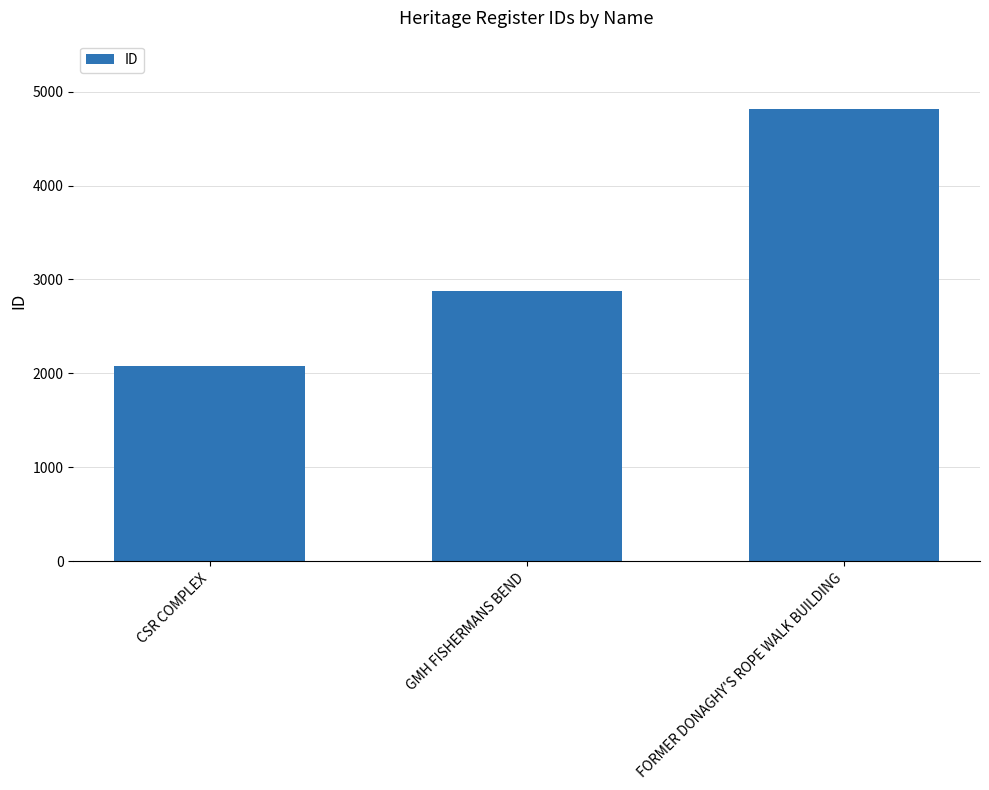

What is the label of the 2nd bar from the right?

GMH FISHERMANS BEND